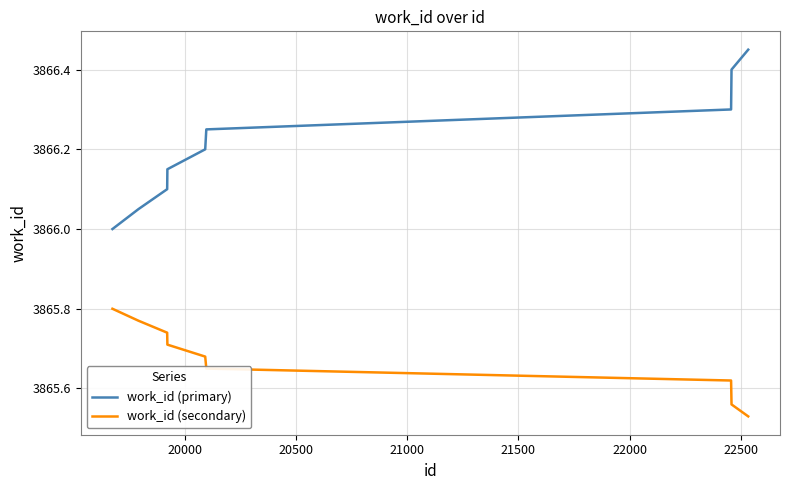

Which series has the largest total across all categories?

work_id (primary)